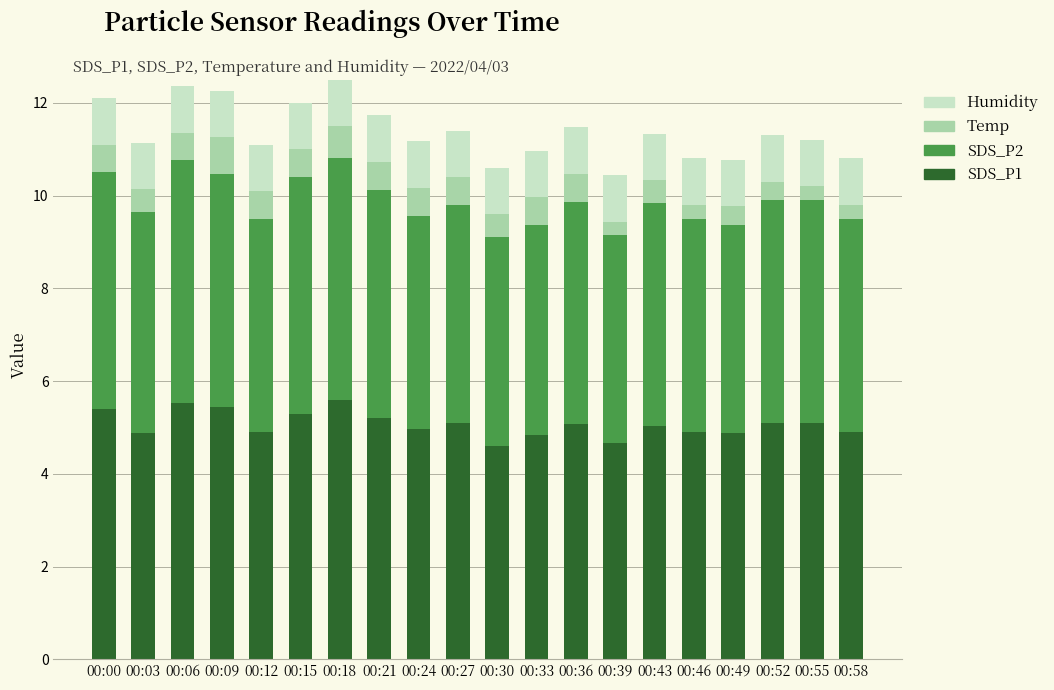

True or false: SDS_P1 has a value of 5.6 at 00:18.

True